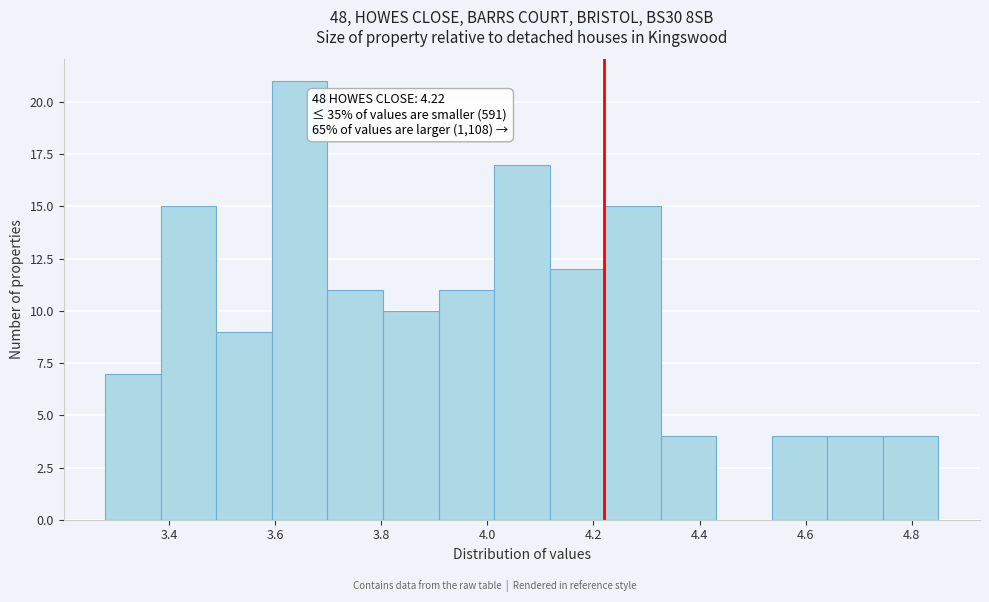

Which range on the x-axis has the tallest bar?

3.60 to 3.70